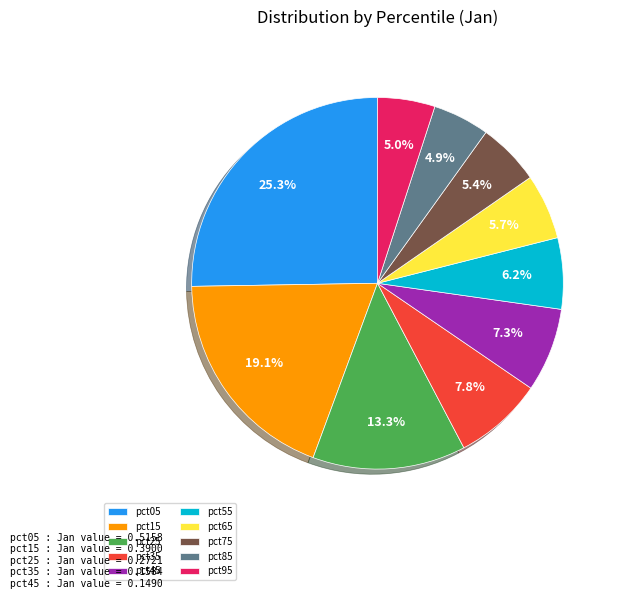

How many slices are in this pie chart?

10